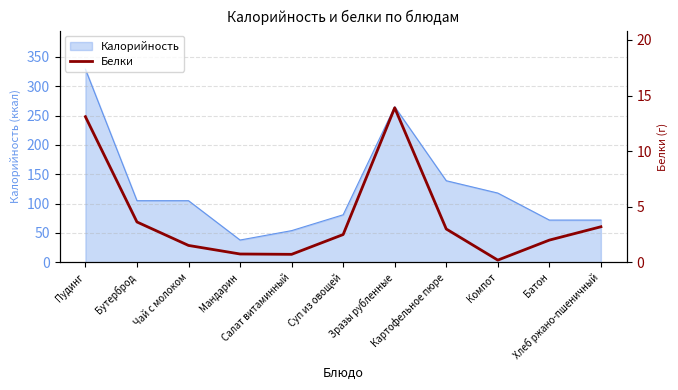

Where does the data first go above 2?

Пудинг